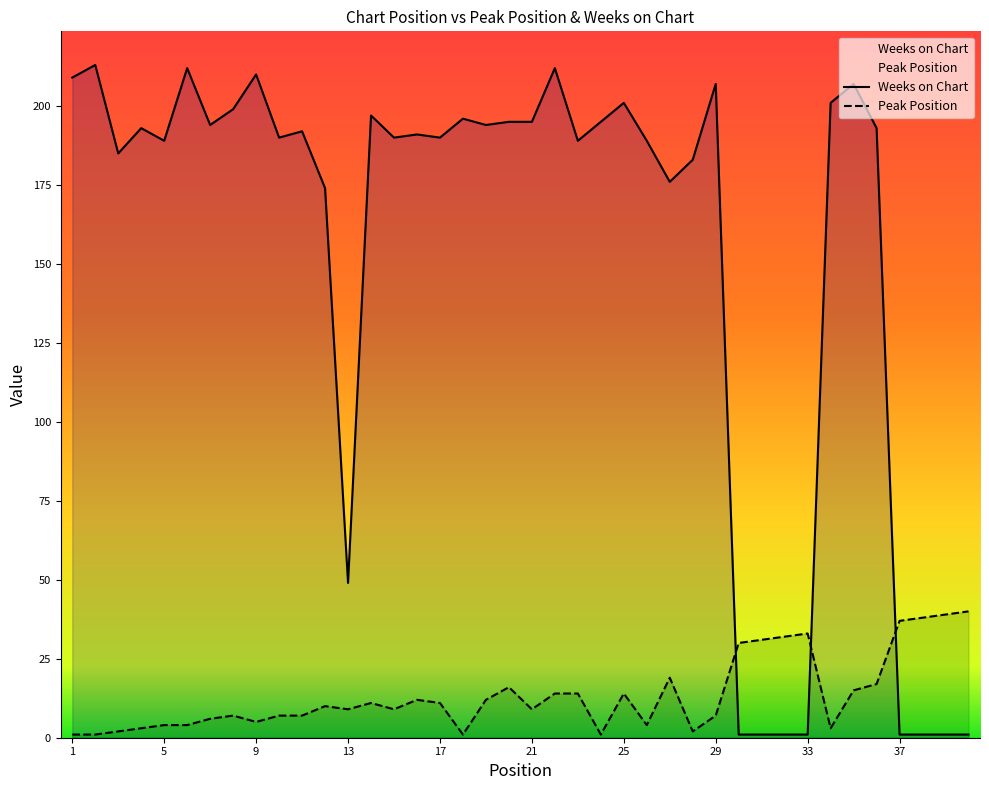

In Weeks on Chart, how many points are higher than both neighbors (excluding endpoints)?

12